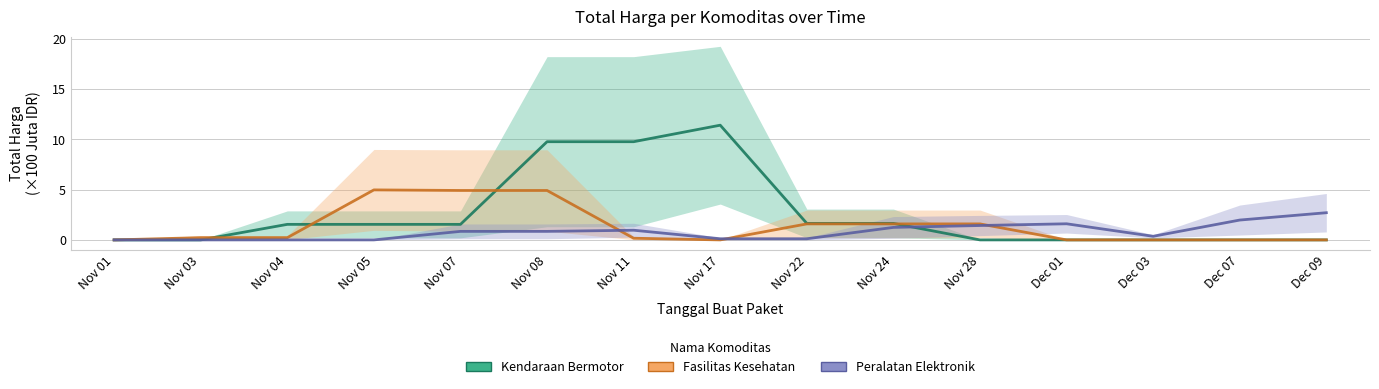

What position from the left is Nov 11?

7